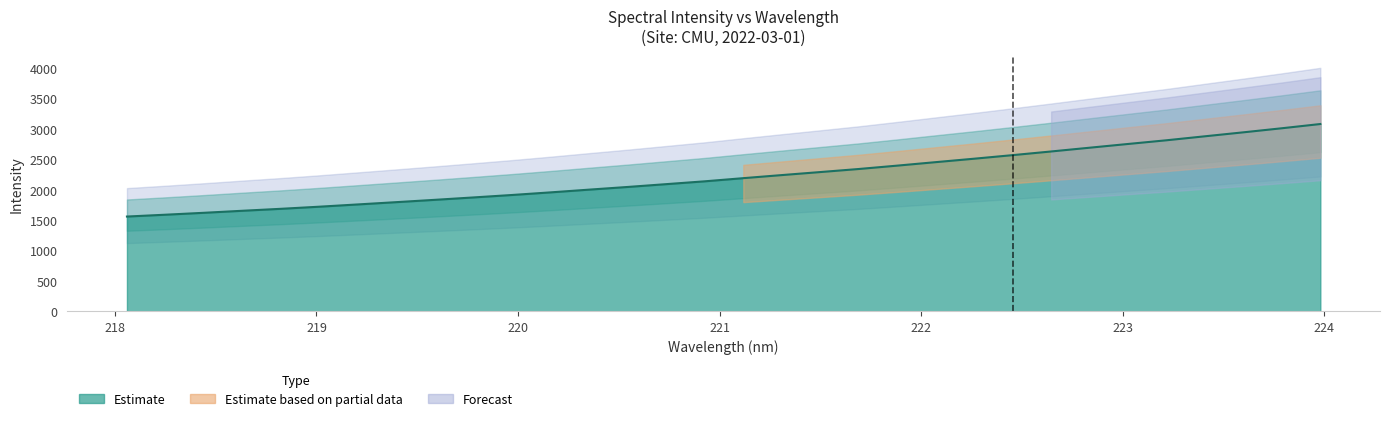

Between 223.9802 and 222.6447, which is larger?

223.9802